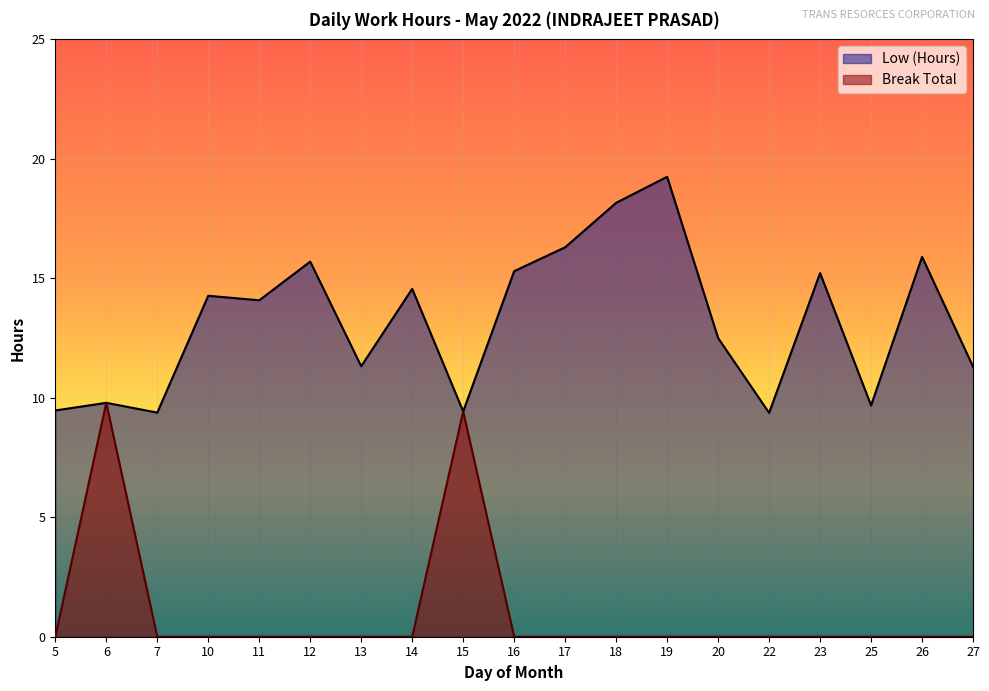

Which series has the largest total across all categories?

Low (Hours)